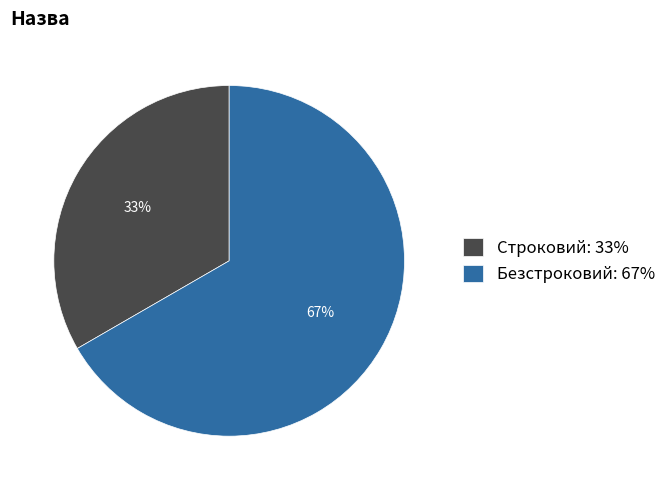

True or false: Строковий accounts for 33% of the total.

True